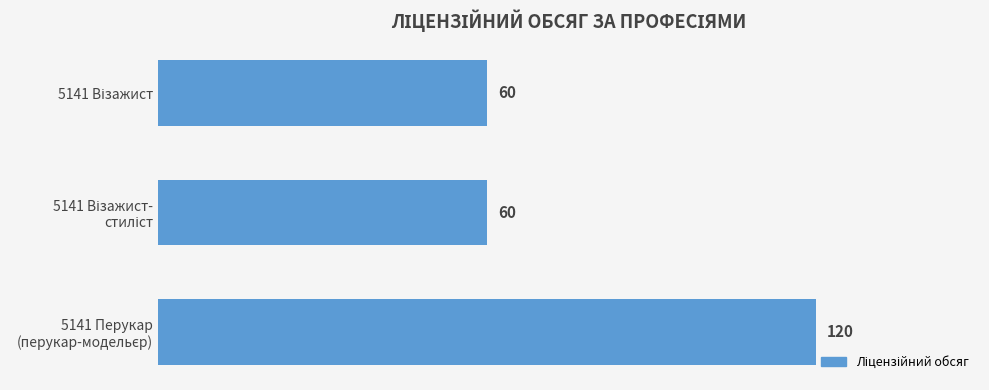

What is the smallest value displayed?

60